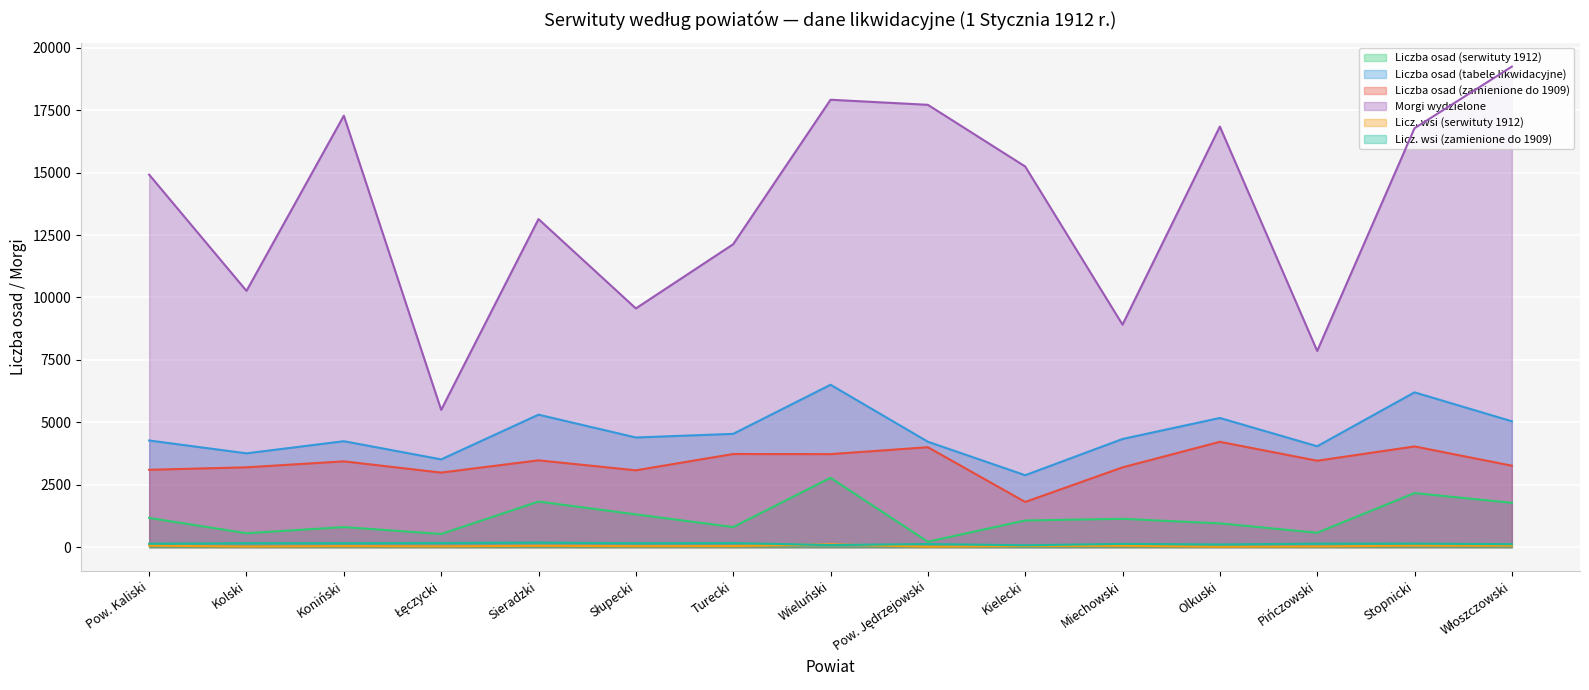

List the labels in order of Licz. wsi (zamienione do 1909) value, largest first.

Sieradzki, Łęczycki, Turecki, Kolski, Koniński, Słupecki, Stopnicki, Pińczowski, Pow. Kaliski, Miechowski, Pow. Jędrzejowski, Włoszczowski, Olkuski, Wieluński, Kielecki